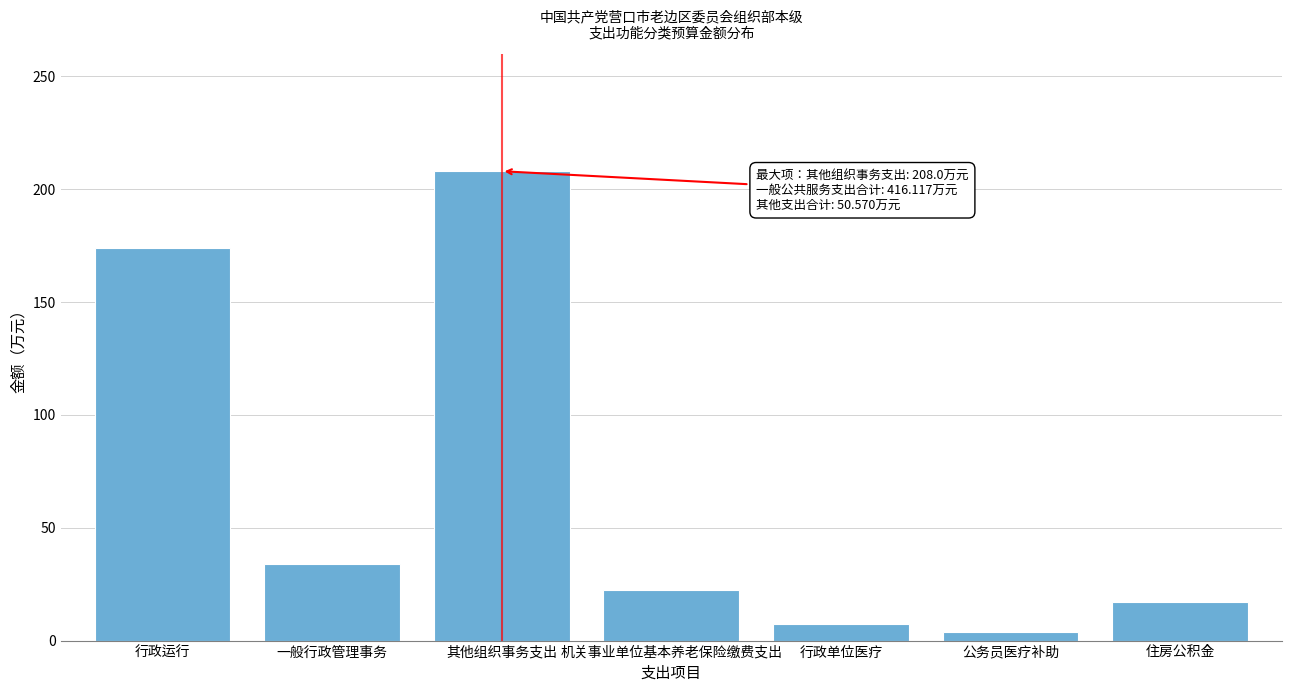

Reading right to left, transcribe all the data shown in this chart.

17.0	3.9	7.4	22.3	208.0	34.0	174.1